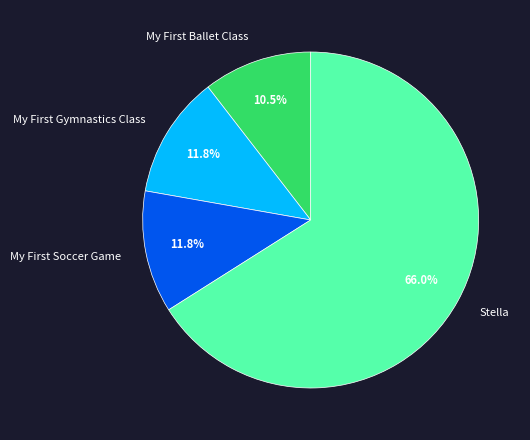

How many slices are in this pie chart?

4